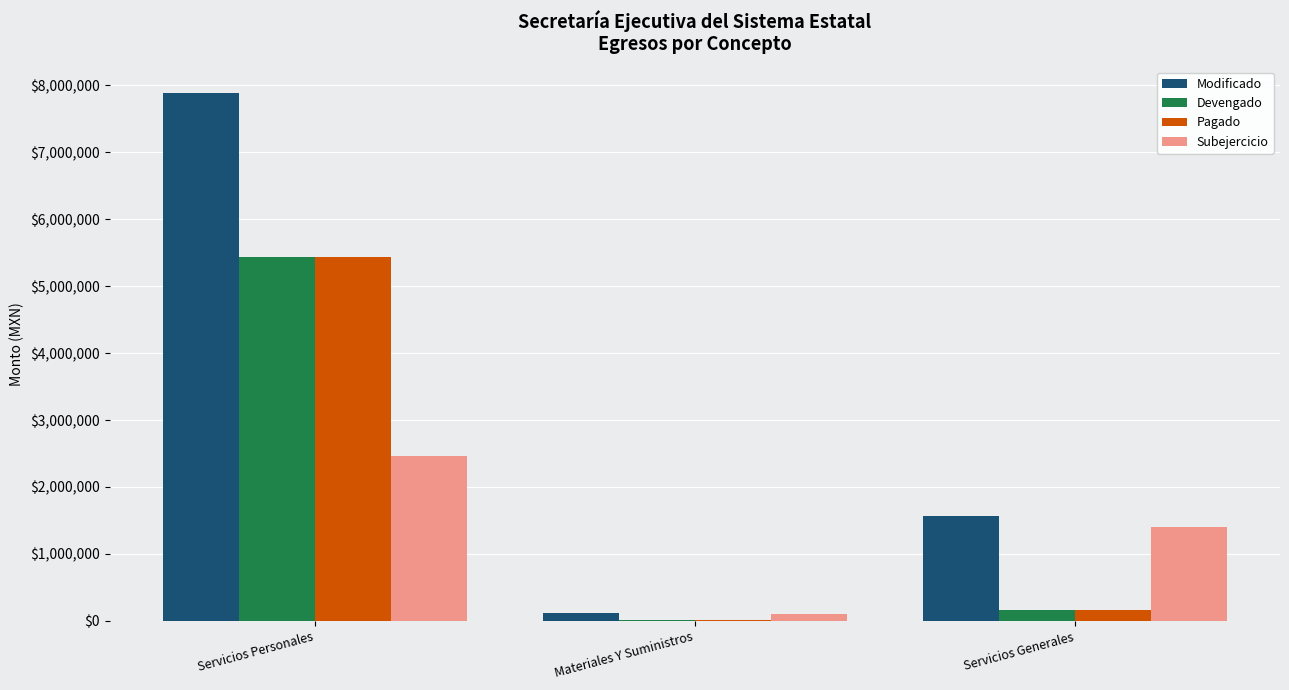

Is the value of Pagado at Servicios Generales greater than the value of Devengado at Servicios Personales?

No